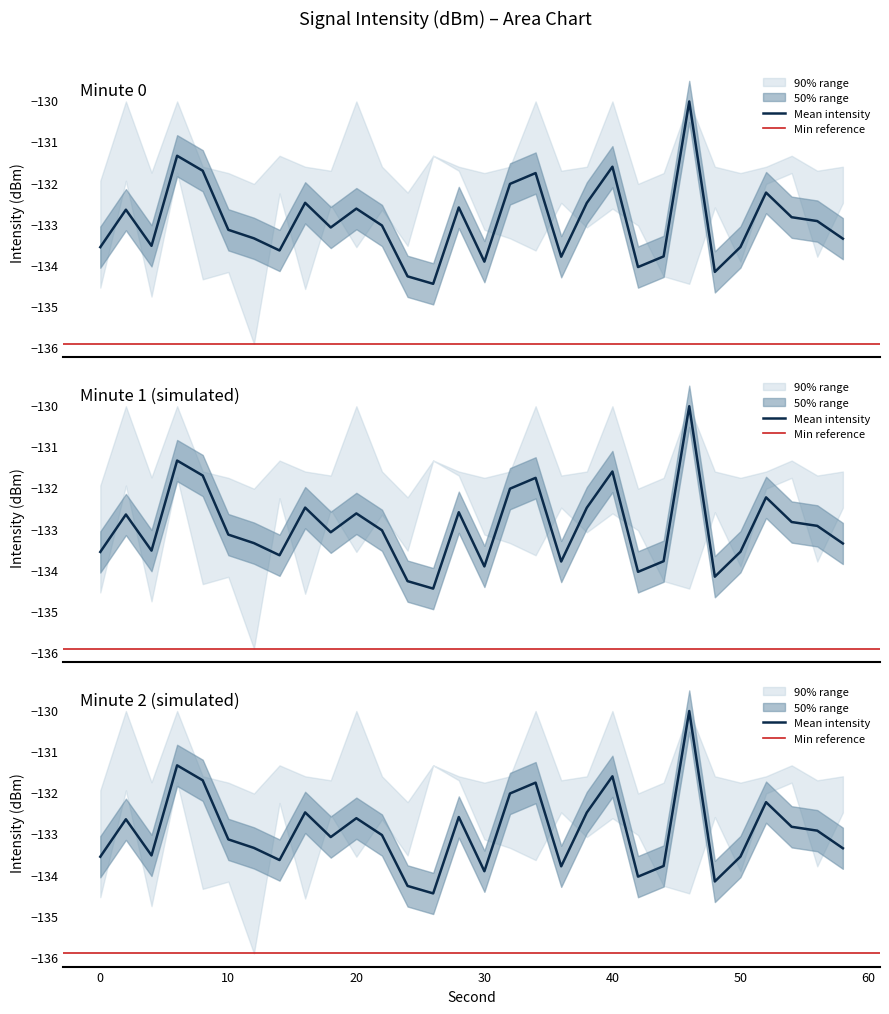

In intensity(dBm) mean, how many points are higher than both neighbors (excluding endpoints)?

9